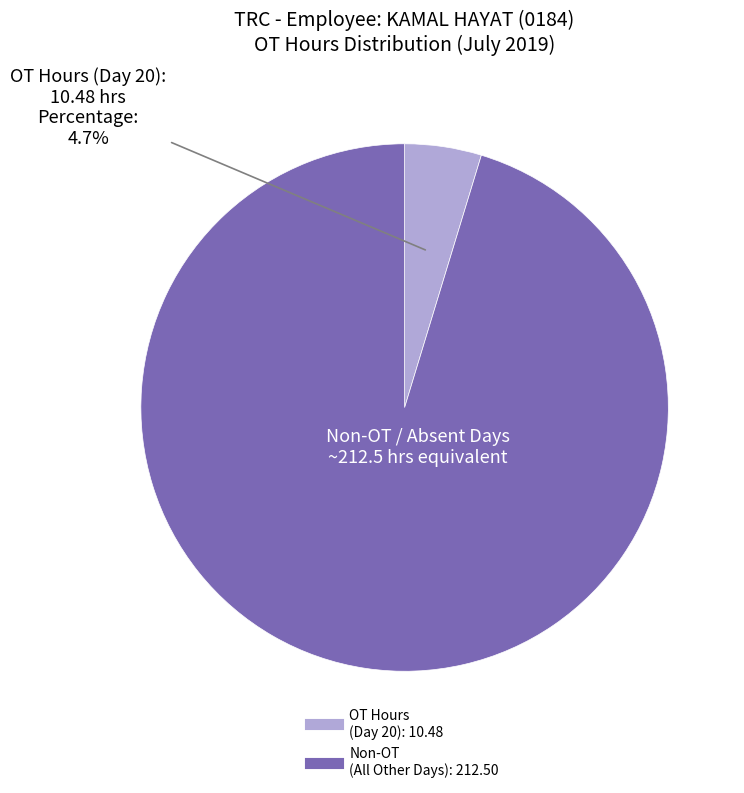

Is there a majority slice in this chart?

Yes